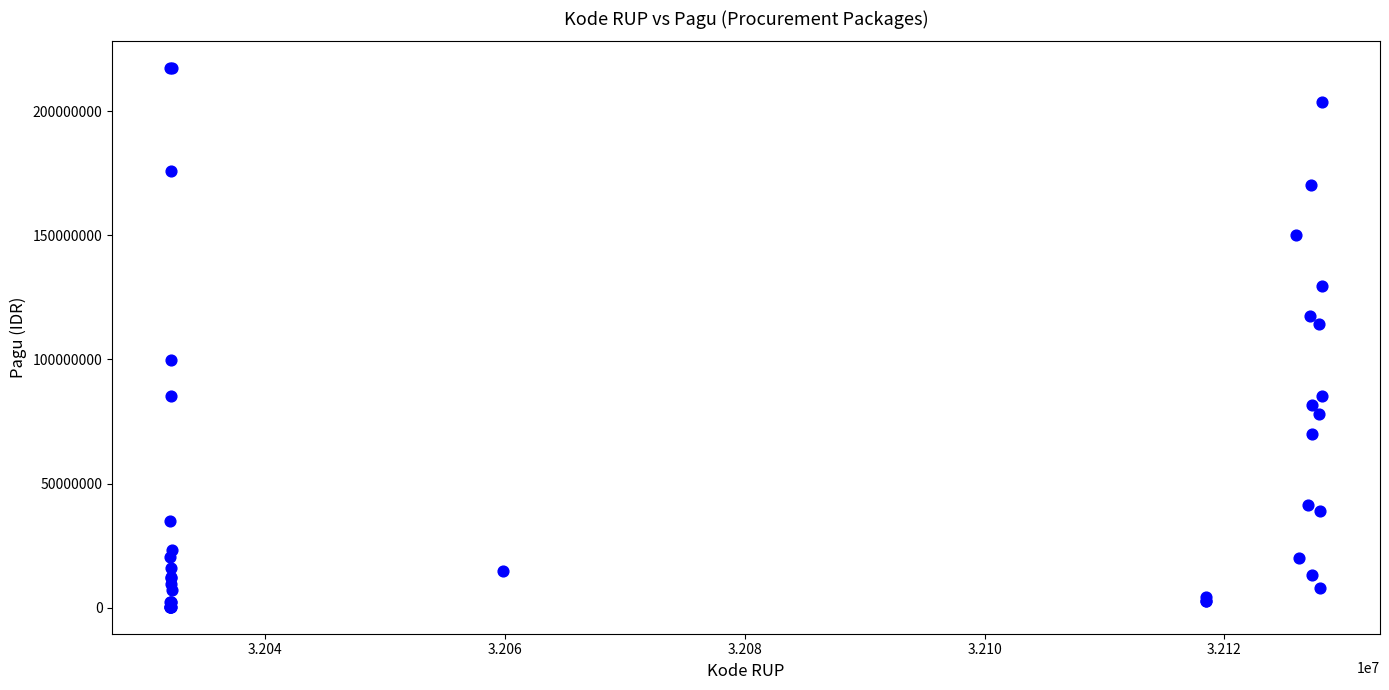

What Y value in the scatter plot is closest to 108830000?

114296000